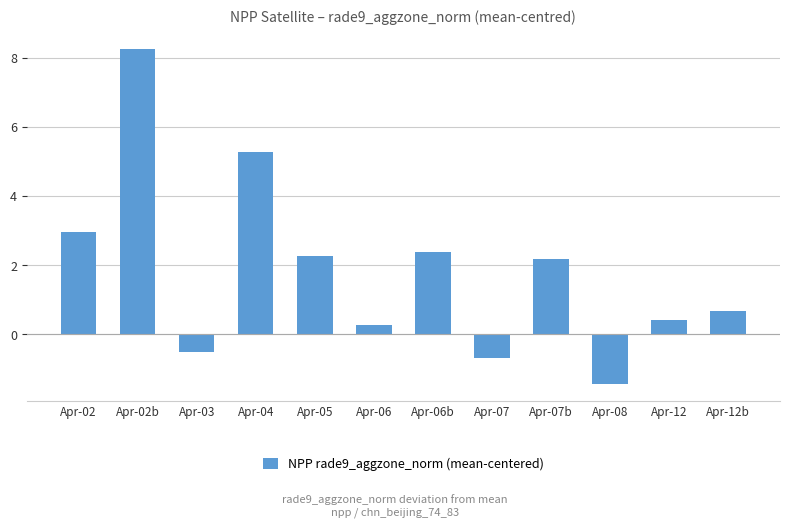

What is the average value?

1.8